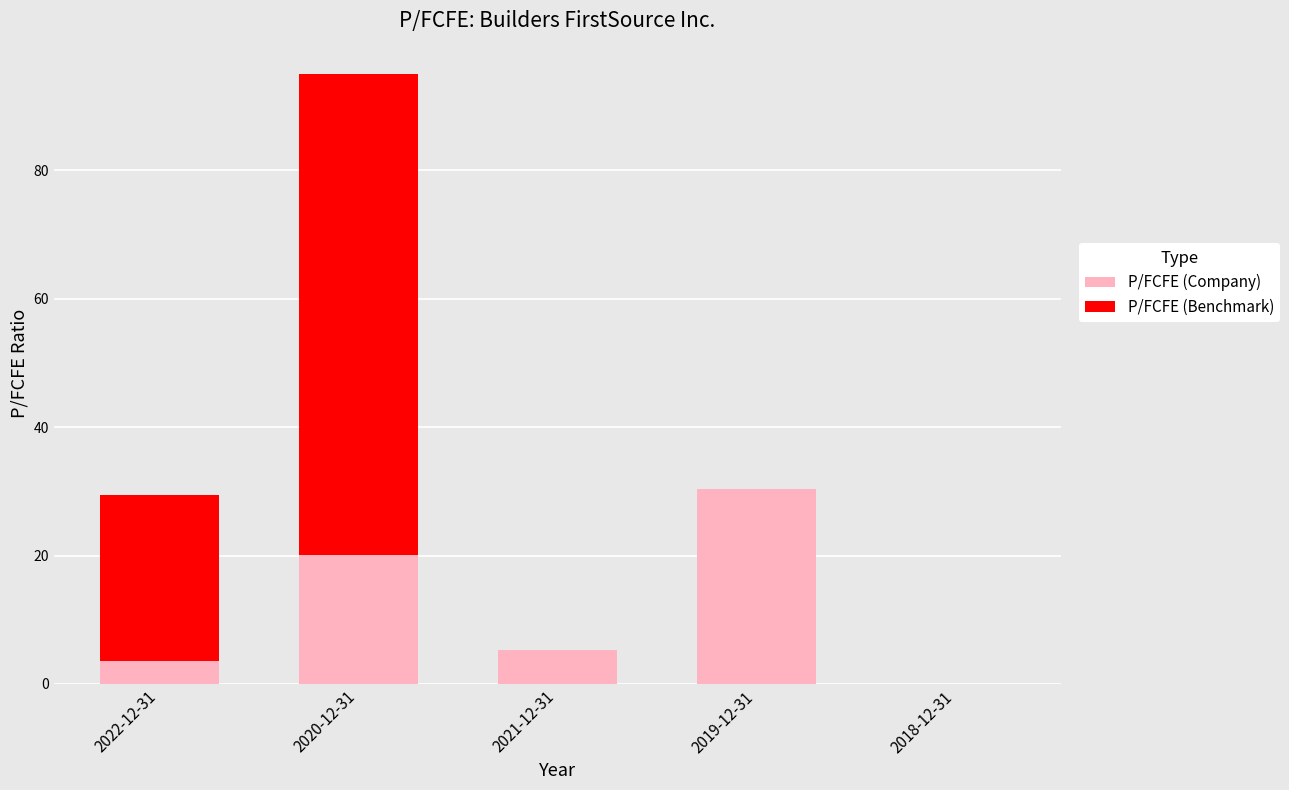

At which category is the sum across all series the highest?

2020-12-31